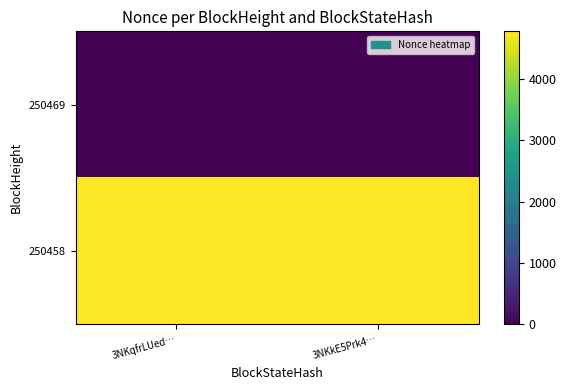

What is the maximum value shown in the chart?

4777